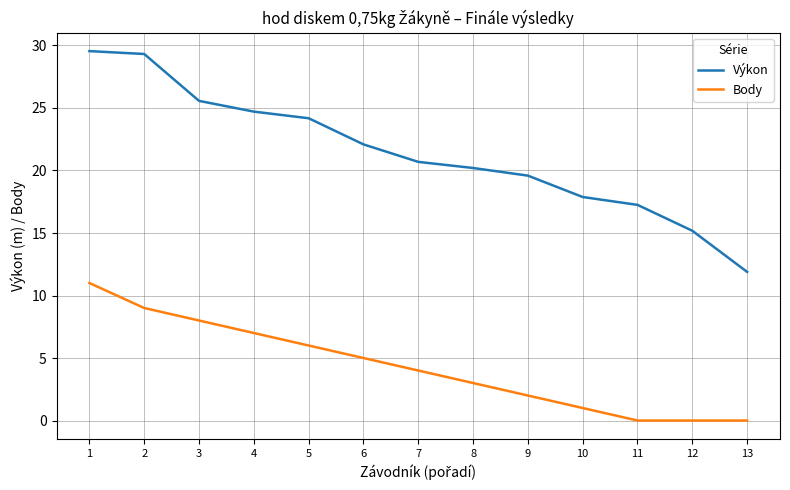

Does the chart have visible grid lines?

Yes